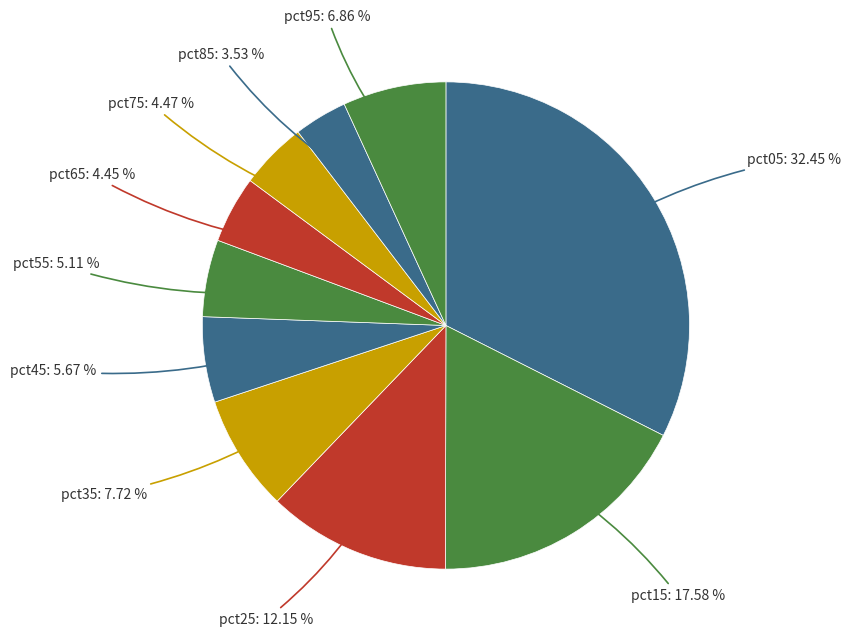

To the nearest percent, what is the average slice percentage?

10%